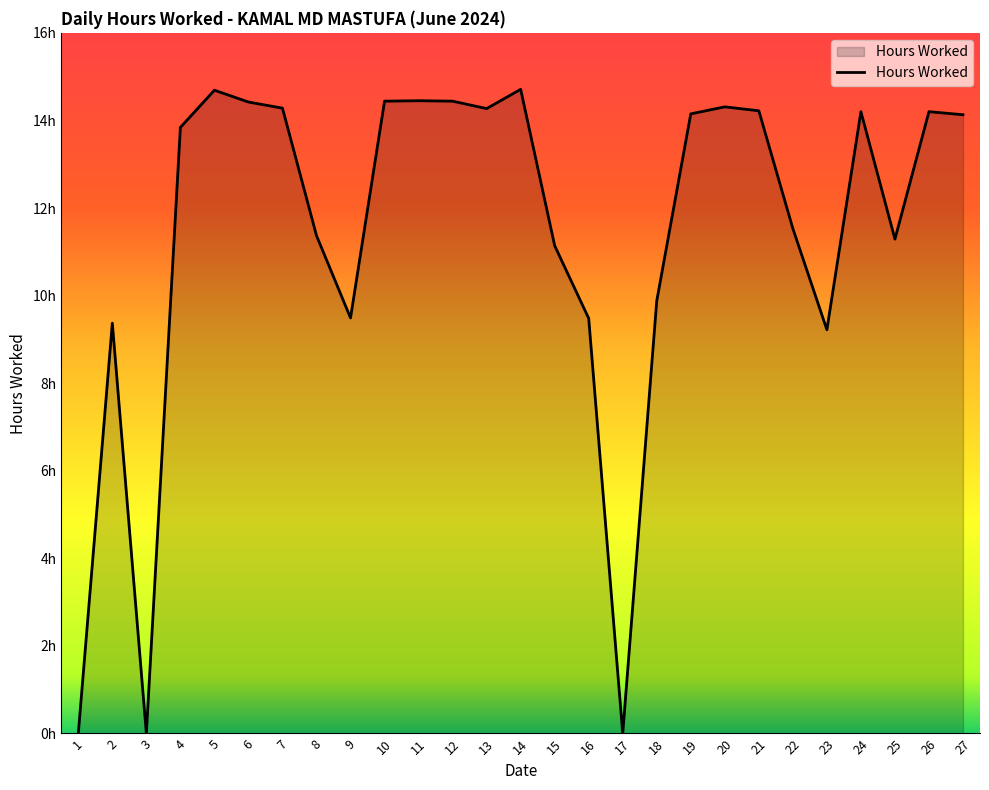

Reading right to left, extract all data points from this chart.

14.1	14.2	11.3	14.2	9.2	11.5	14.2	14.3	14.2	9.9	0.0	9.5	11.1	14.7	14.3	14.4	14.4	14.4	9.5	11.4	14.3	14.4	14.7	13.8	0.0	9.4	0.0